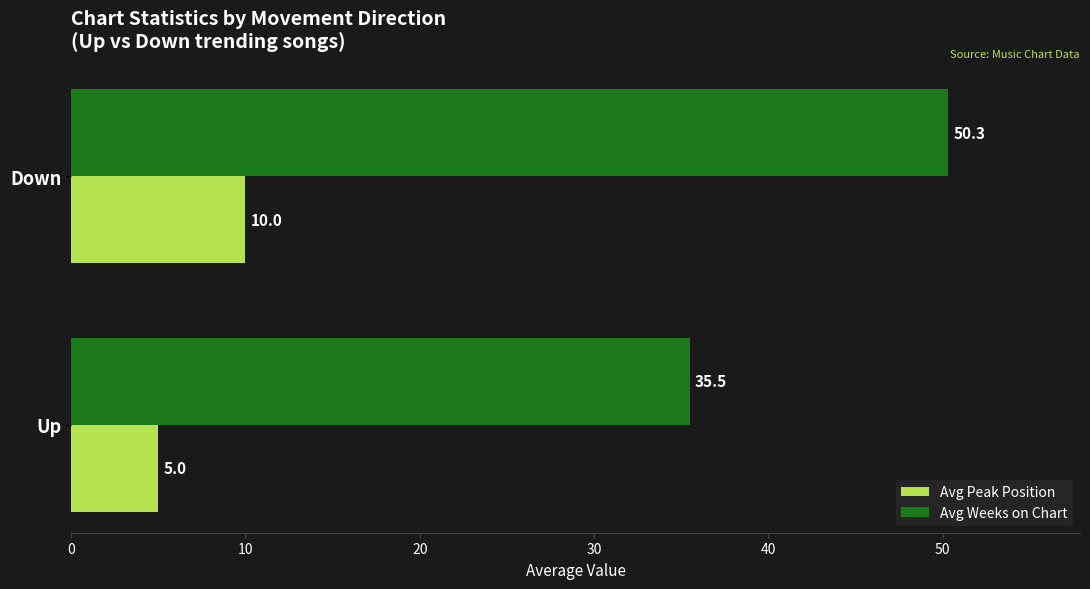

List the labels in order of Avg Peak Position value, largest first.

Down, Up